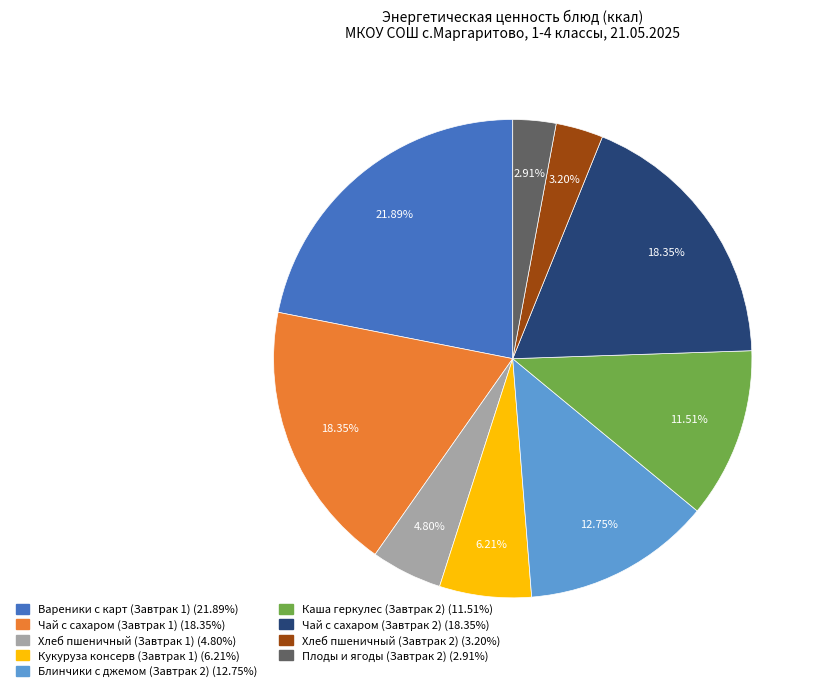

Which has a higher value, Хлеб пшеничный (Завтрак 2) or Каша геркулес (Завтрак 2)?

Каша геркулес (Завтрак 2)